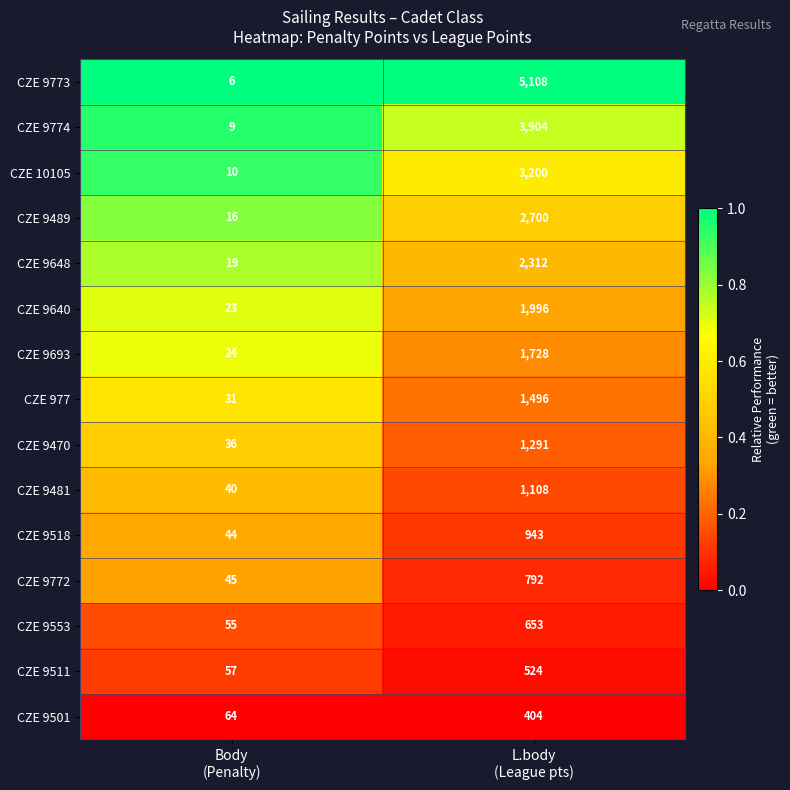

What is the highest value of the CZE 10105 series?

3200